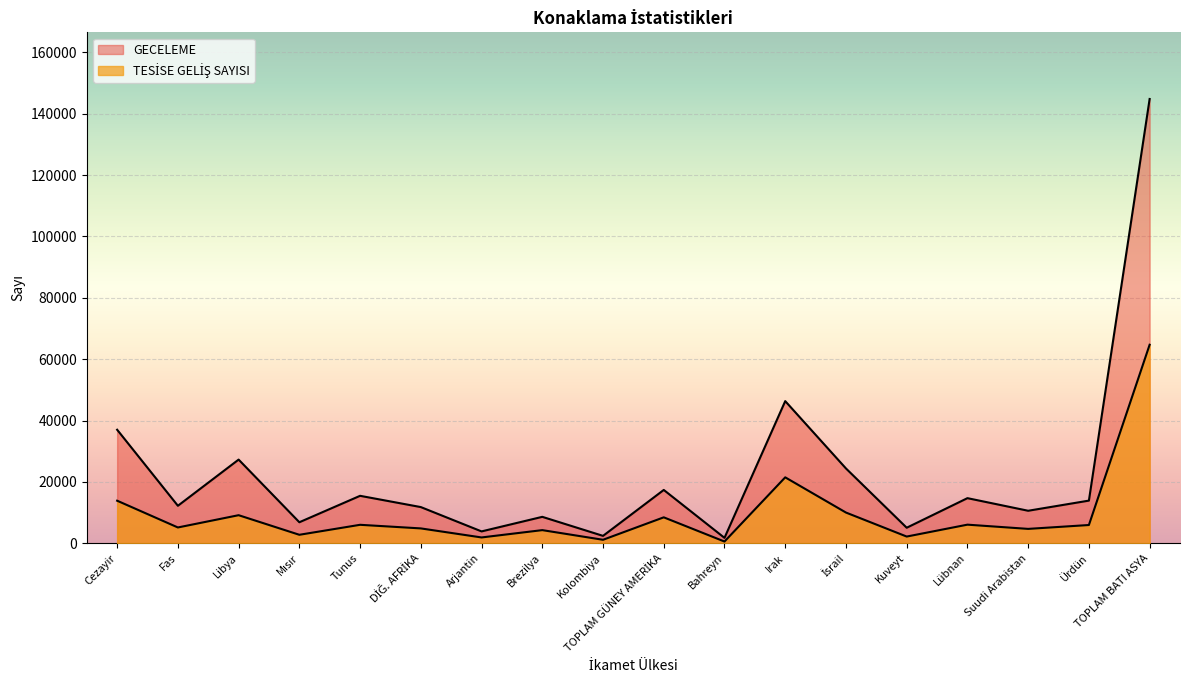

List the series in order of their overall mean, highest first.

GECELEME, TESİSE GELİŞ SAYISI